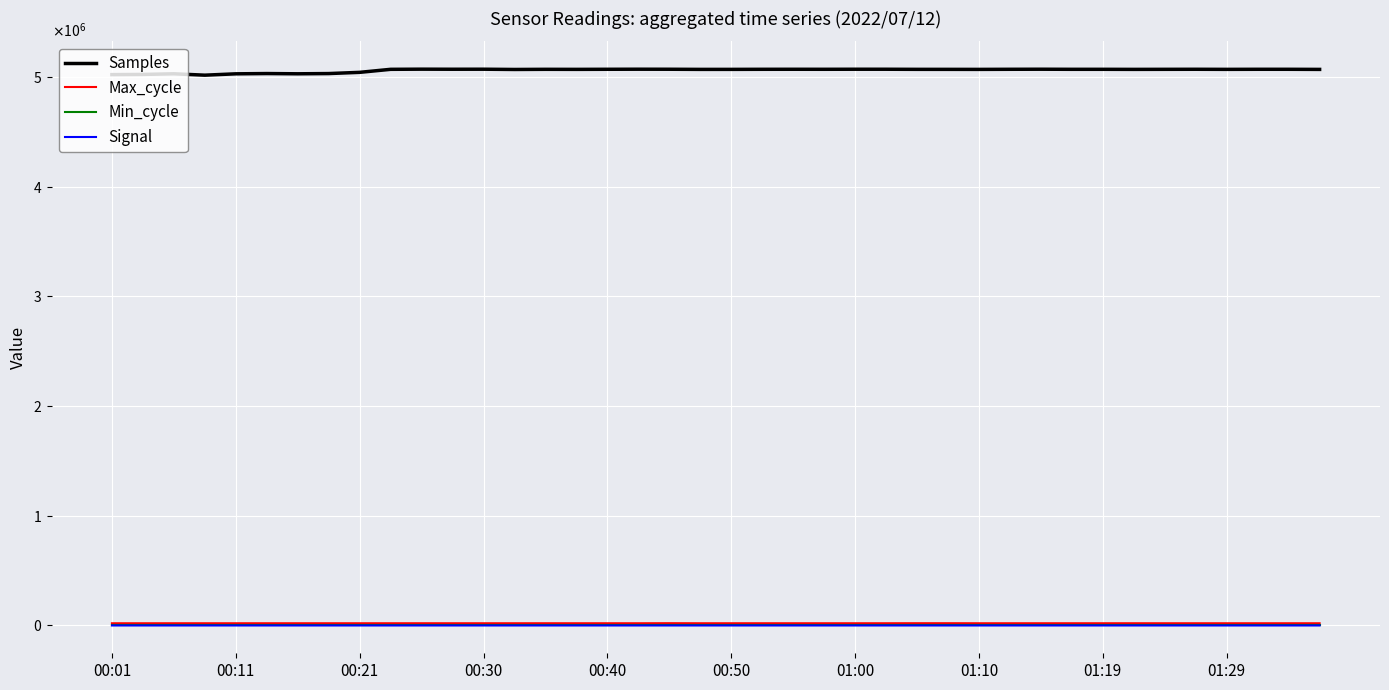

True or false: Signal and Max_cycle intersect in this chart.

False